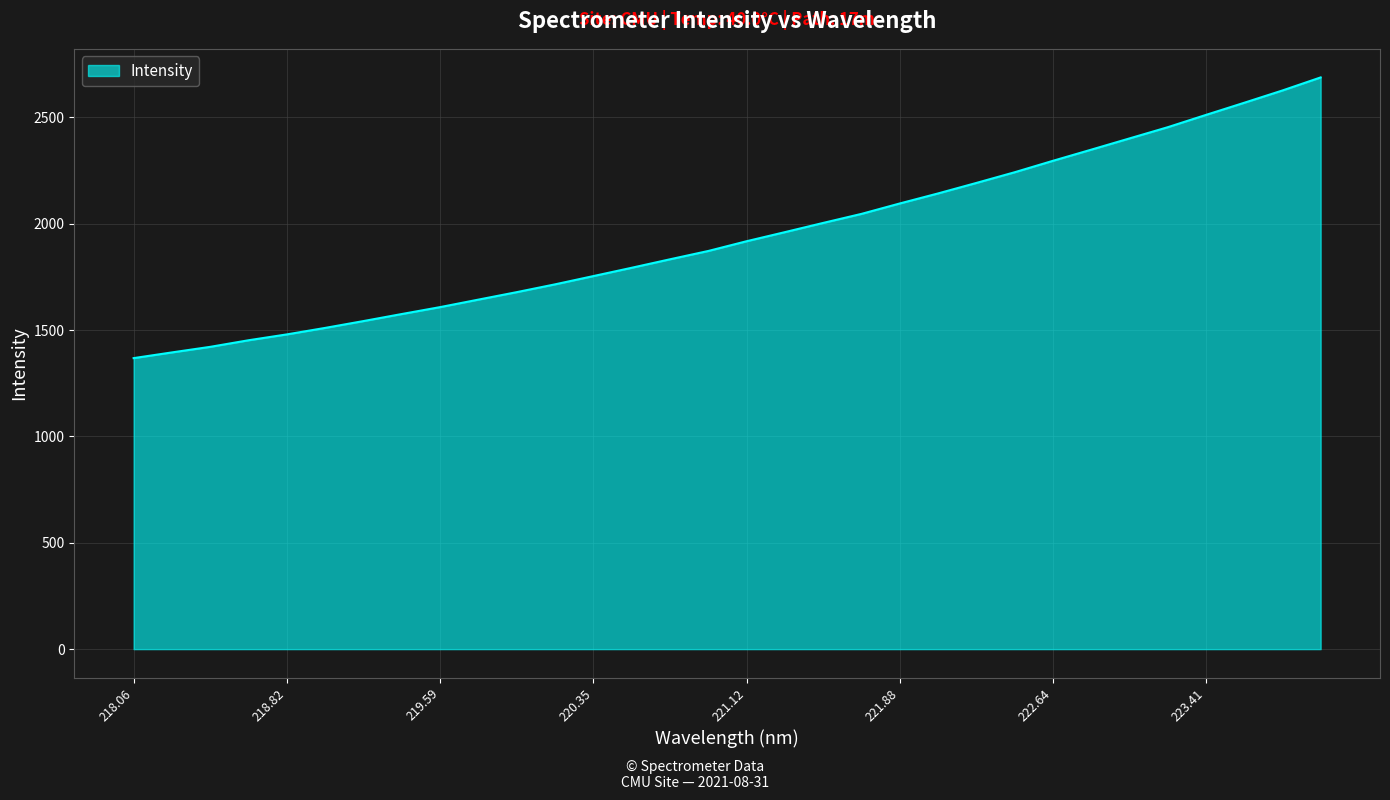

What is the smallest value displayed?

1368.4